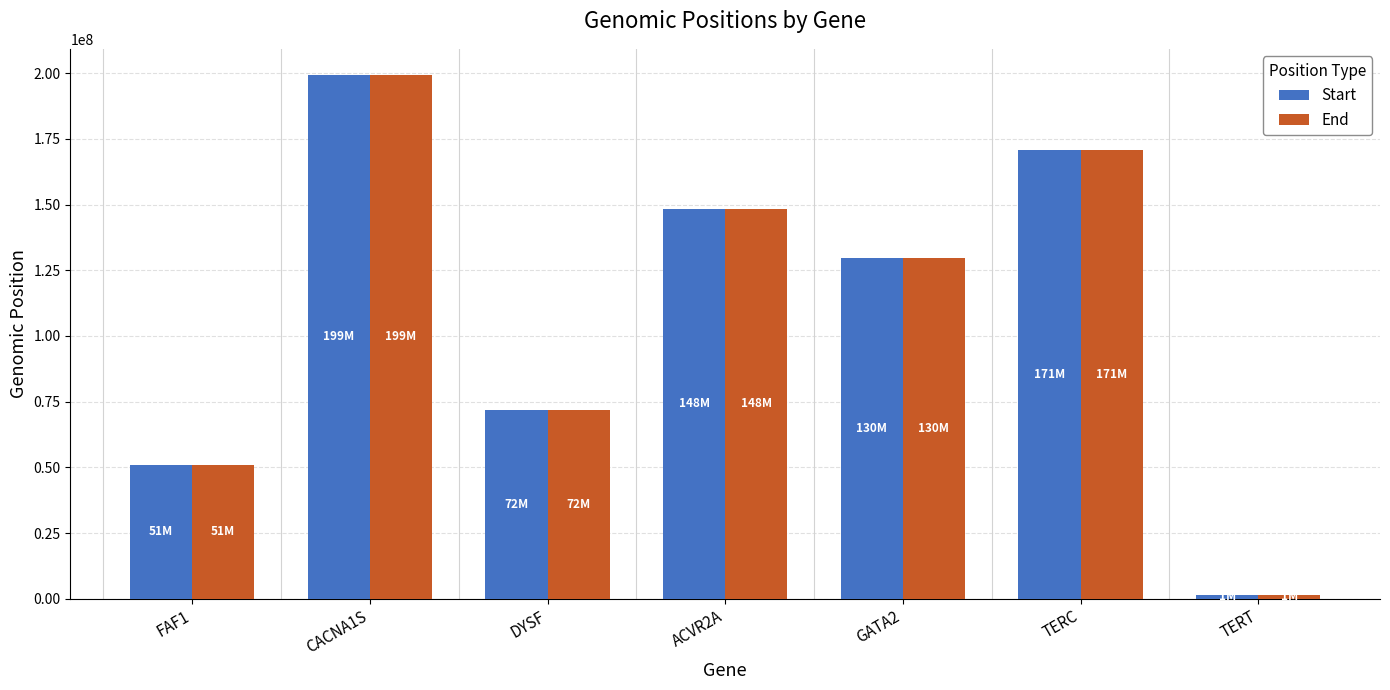

How many bars are there in total?

14